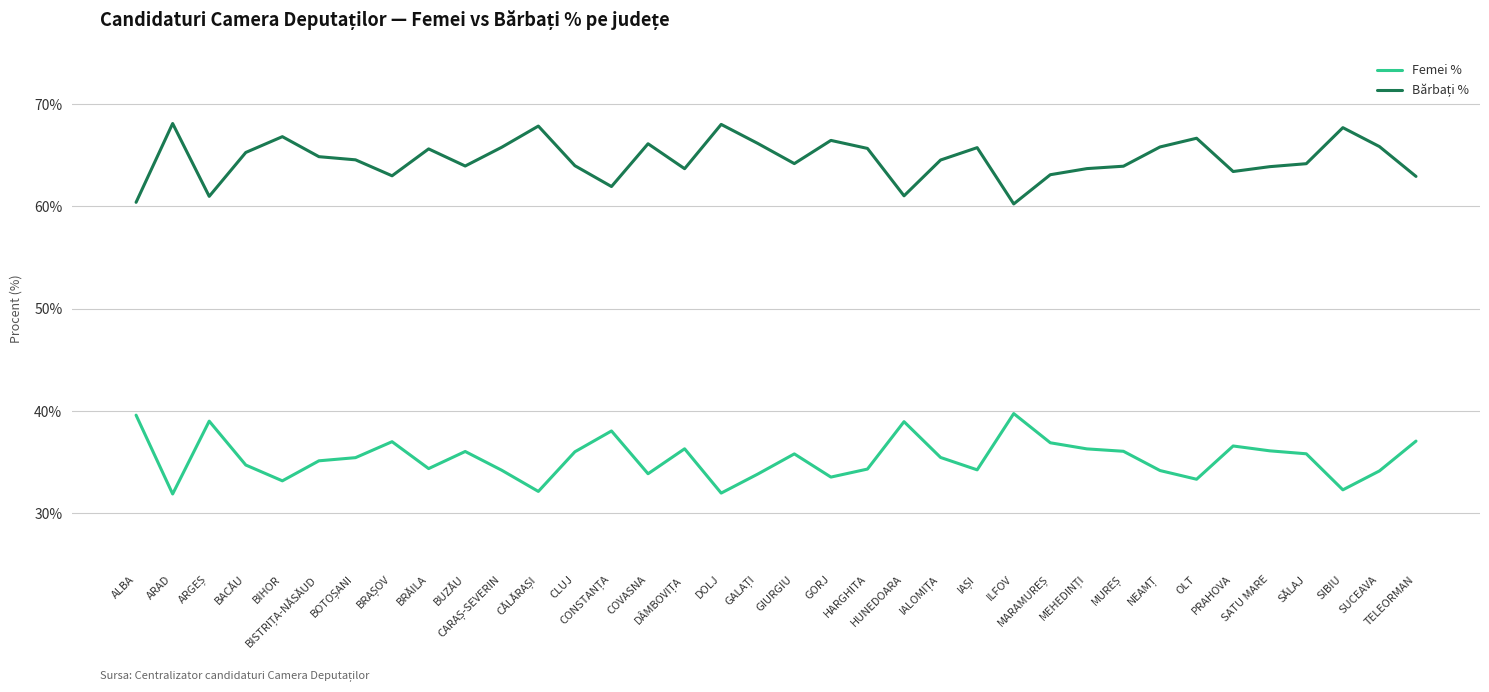

What is the minimum value shown in the chart?

31.9